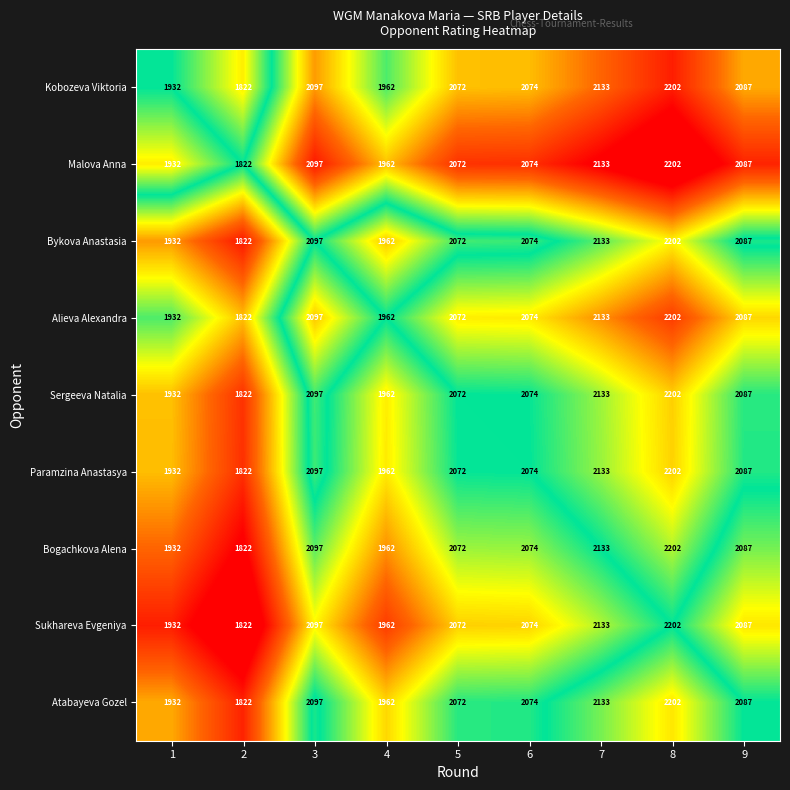

True or false: Bogachkova Alena has a value of 2074 at 6.

True